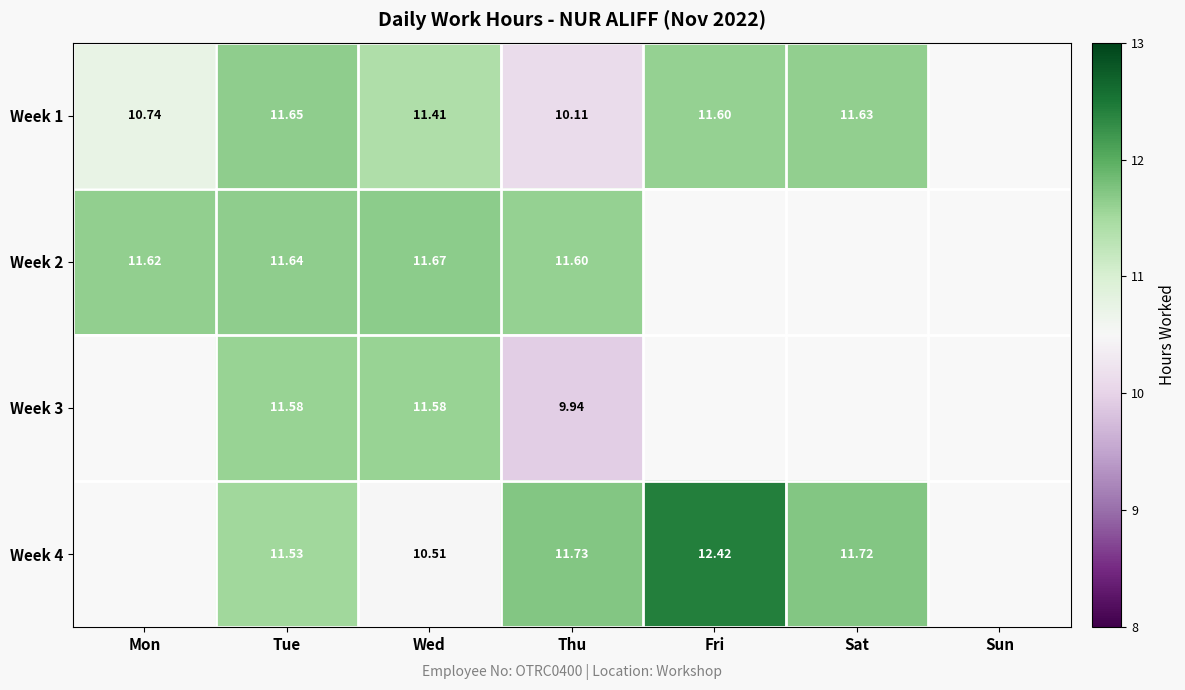

Is the value of Week 1 at Mon greater than the value of Week 3 at Wed?

No